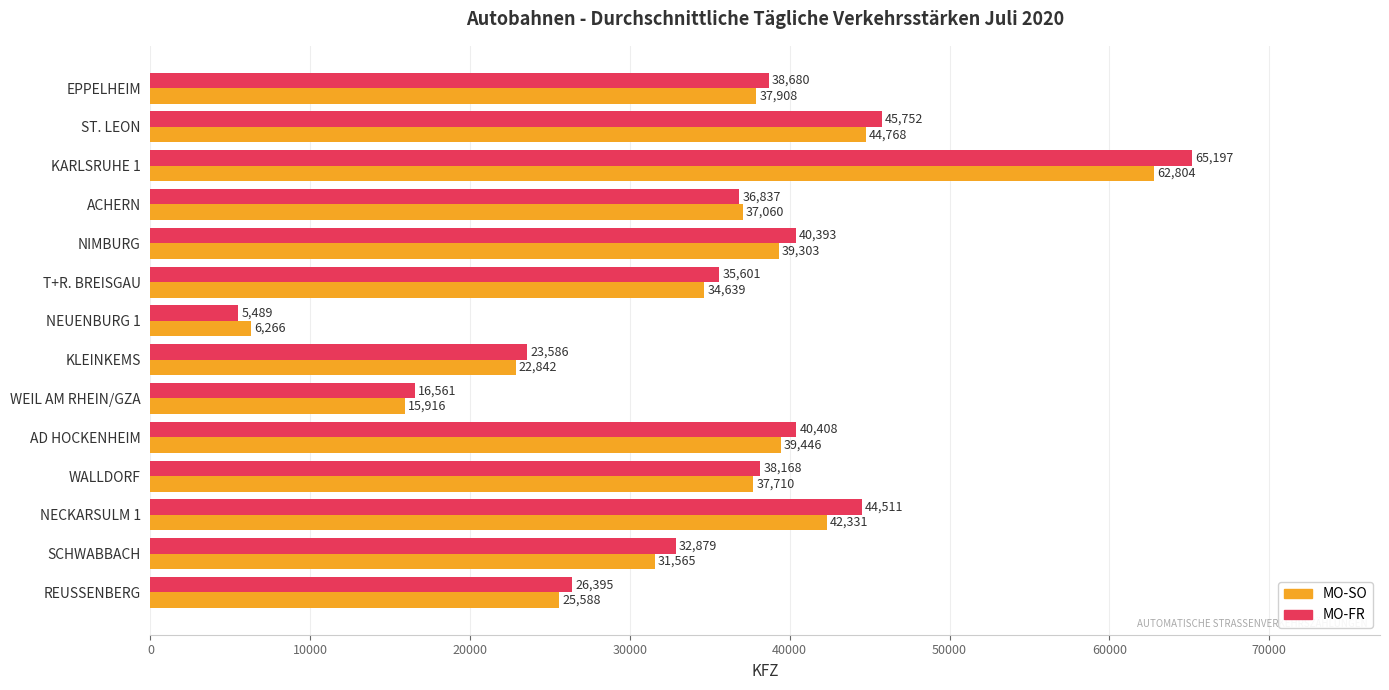

What is the difference between the highest and lowest values at NEUENBURG 1?

777